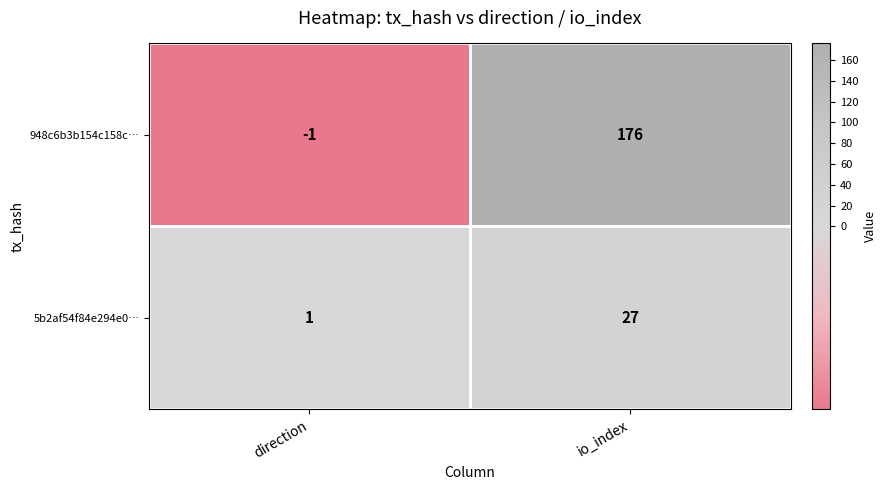

Which label corresponds to the smallest value in the chart?

direction